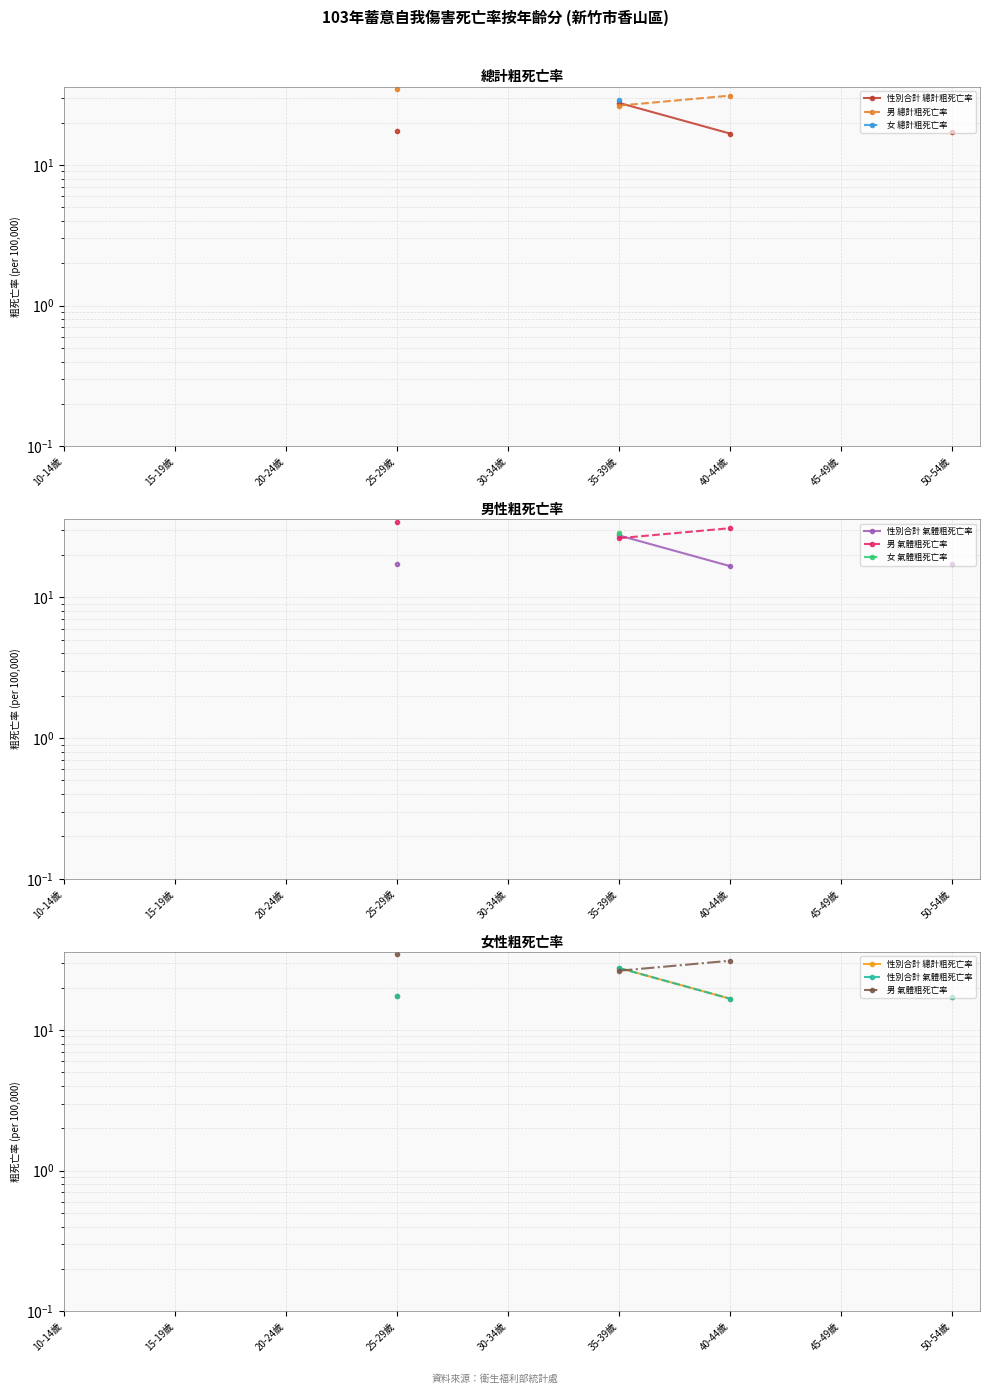

Rank the series at 35-39歲 from highest to lowest value.

女 總計粗死亡率, 女 氣體粗死亡率, 性別合計 總計粗死亡率, 性別合計 氣體粗死亡率, 男 總計粗死亡率, 男 氣體粗死亡率